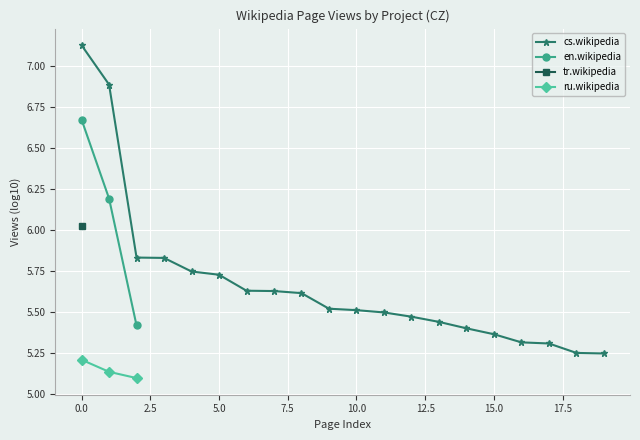

Is it true that cs.wikipedia equals 8.8 at 15.0?

False